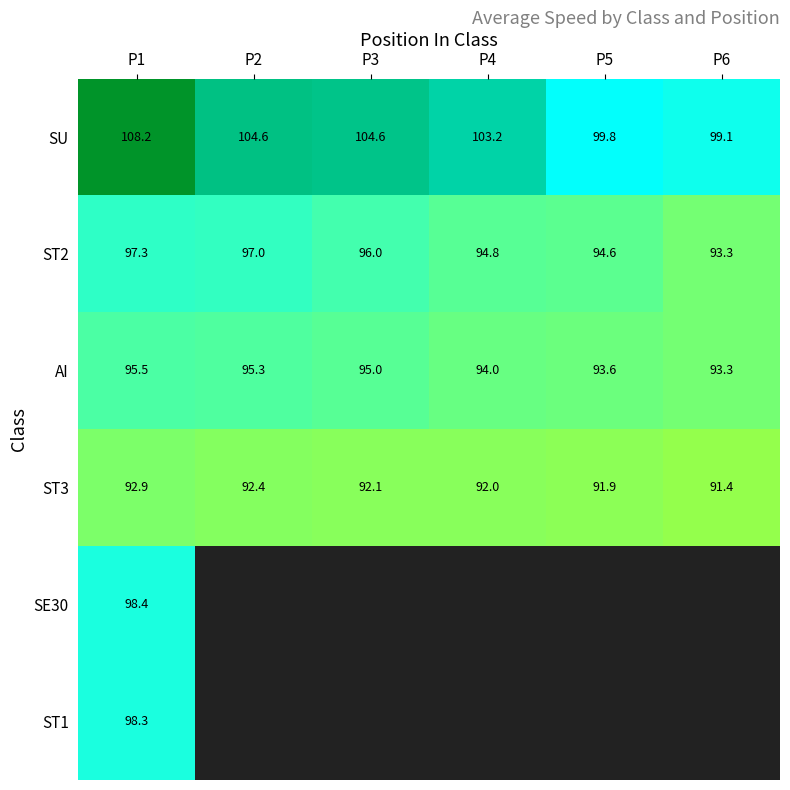

How many data points in SU are less than 104?

3